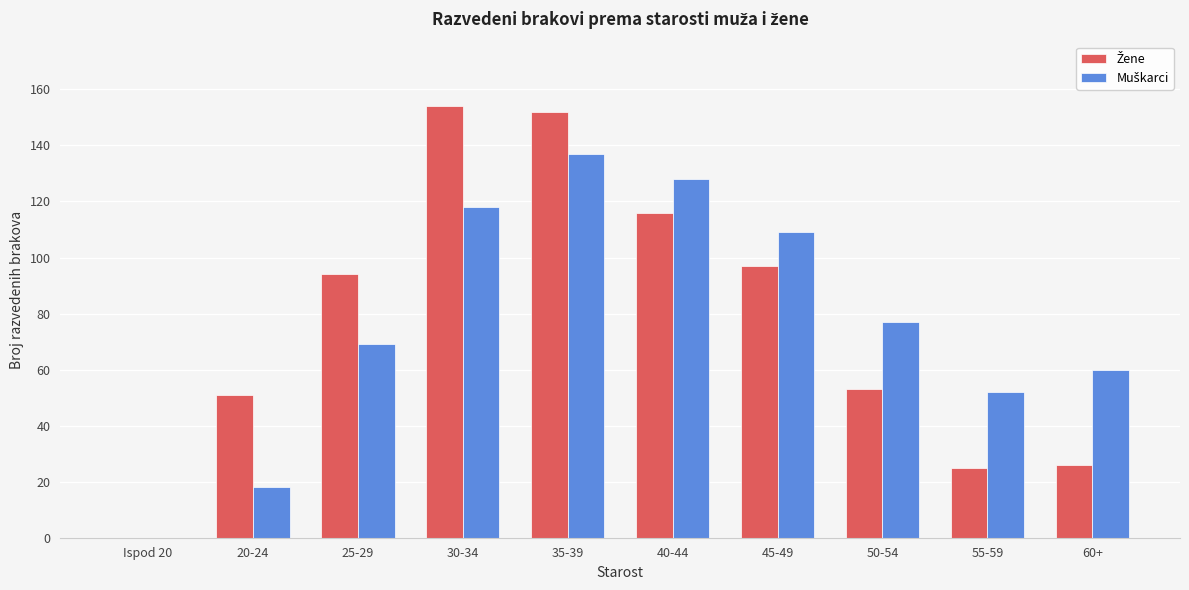

What is the total value across all series at 20-24?

69